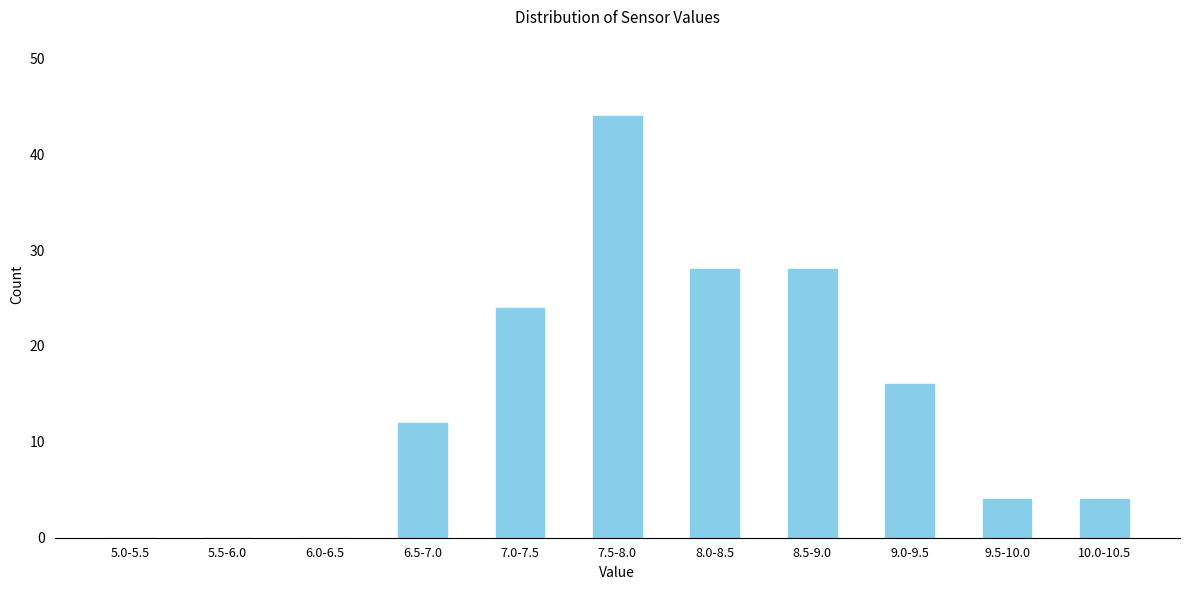

Reading left to right, what are all the values shown in this chart?

5.0-5.5=0	5.5-6.0=0	6.0-6.5=0	6.5-7.0=12	7.0-7.5=24	7.5-8.0=44	8.0-8.5=28	8.5-9.0=28	9.0-9.5=16	9.5-10.0=4	10.0-10.5=4